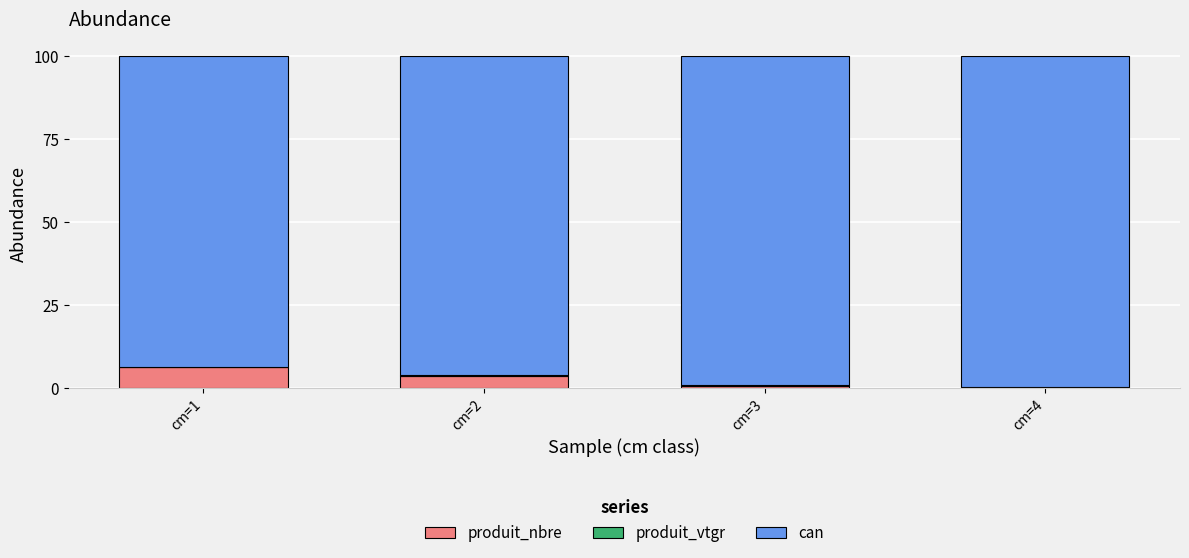

What is the minimum value for produit_nbre?

0.2